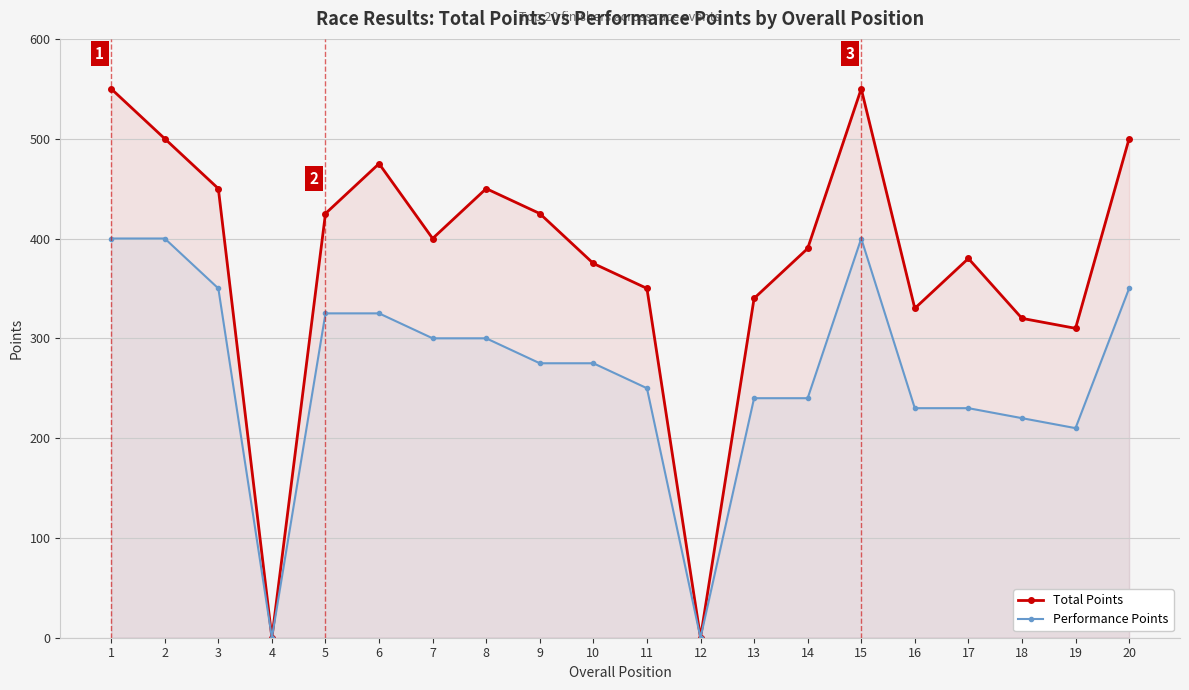

Which category has the highest value across all series?

1